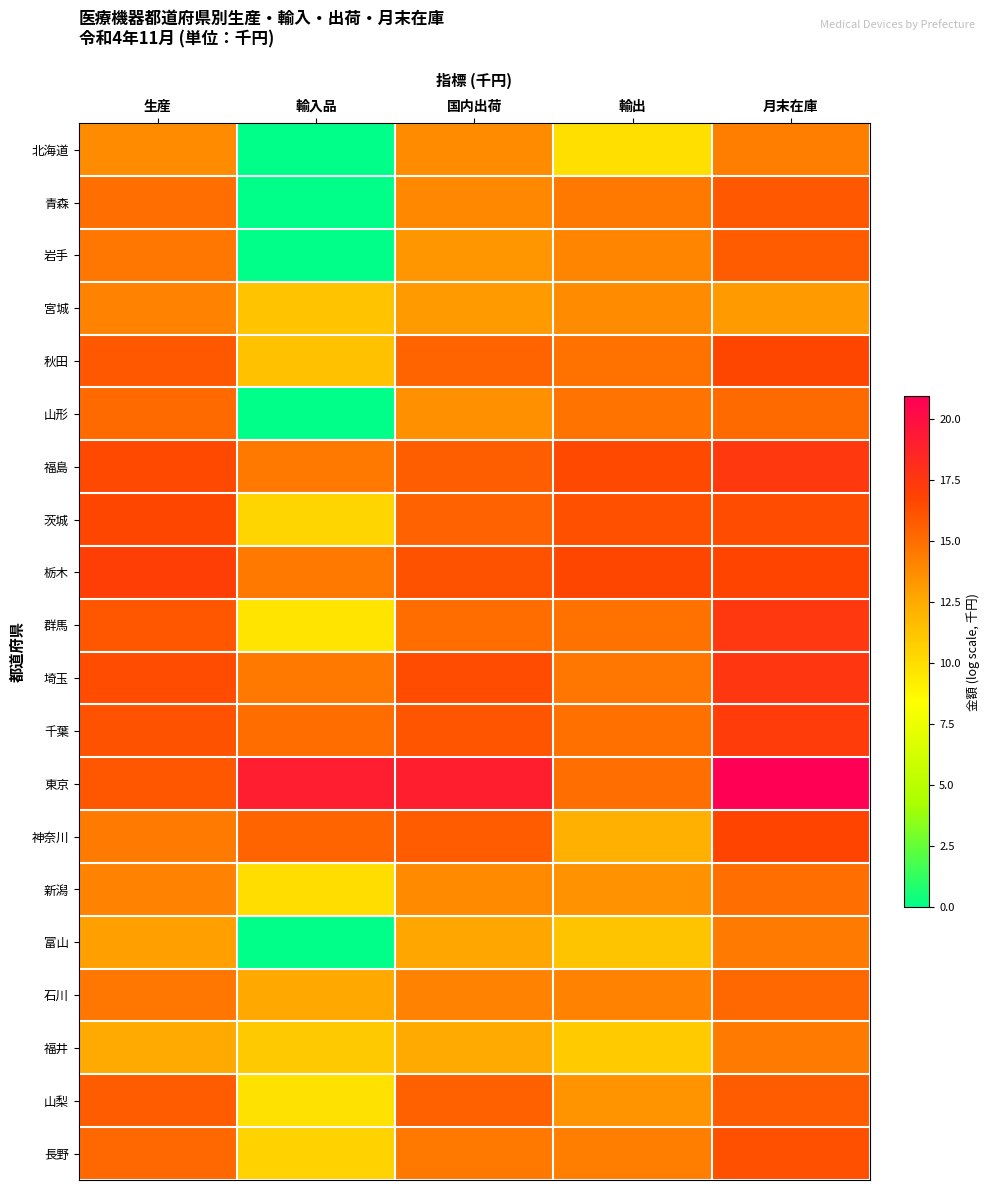

What is the spread (max minus min) of values at 国内出荷?

6.5